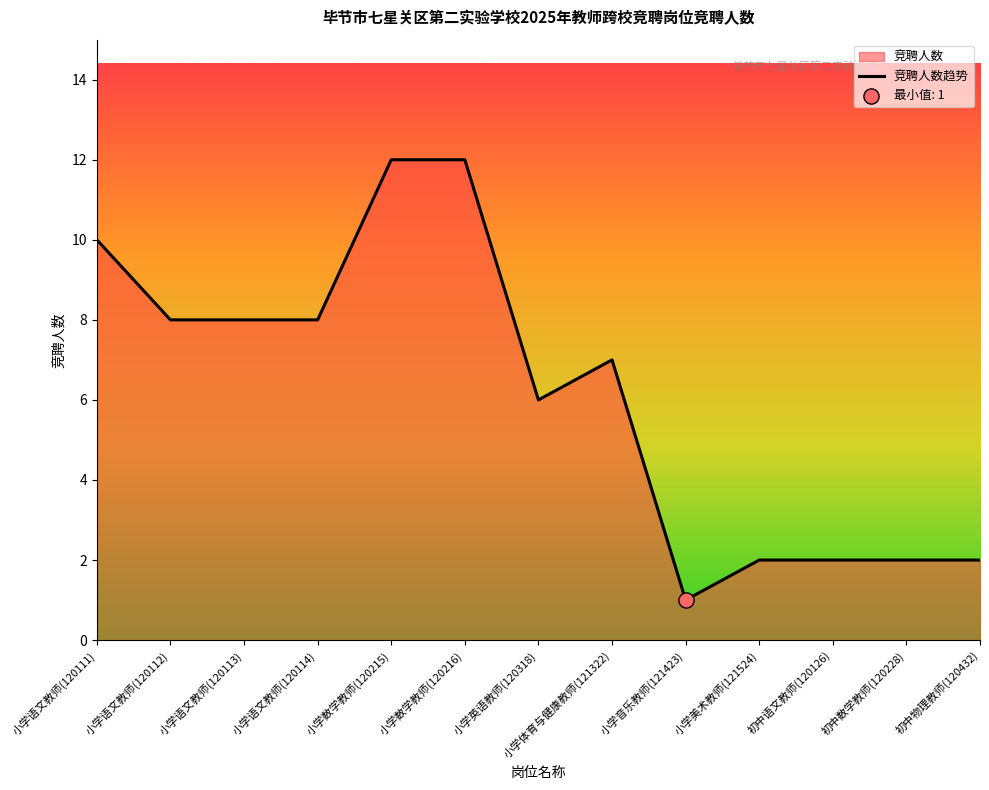

What is the change in value from 小学语文教师(120114) to 小学音乐教师(121423)?

-7